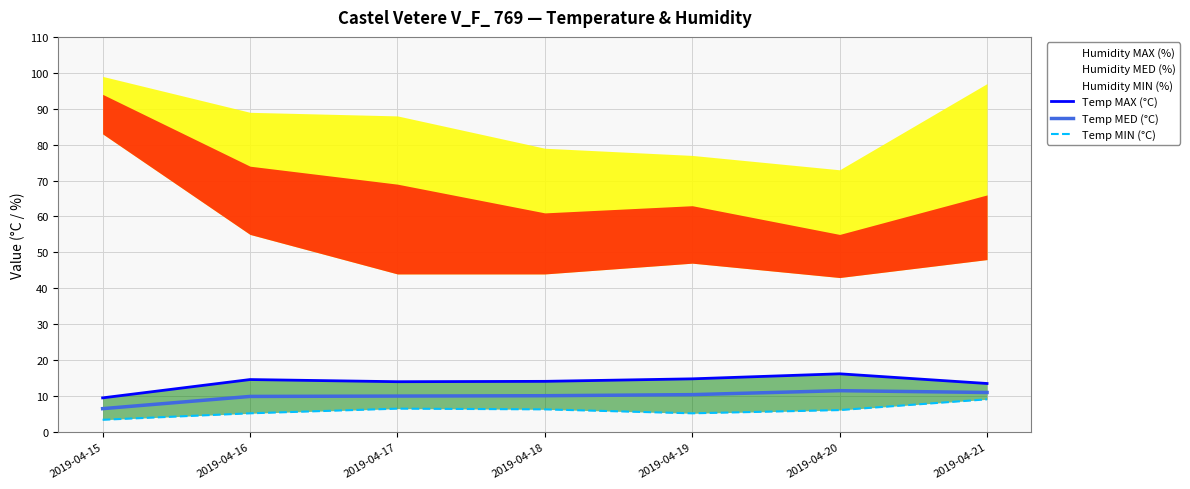

Where does the Temp MAX (°C) series first go above 14?

2019-04-16